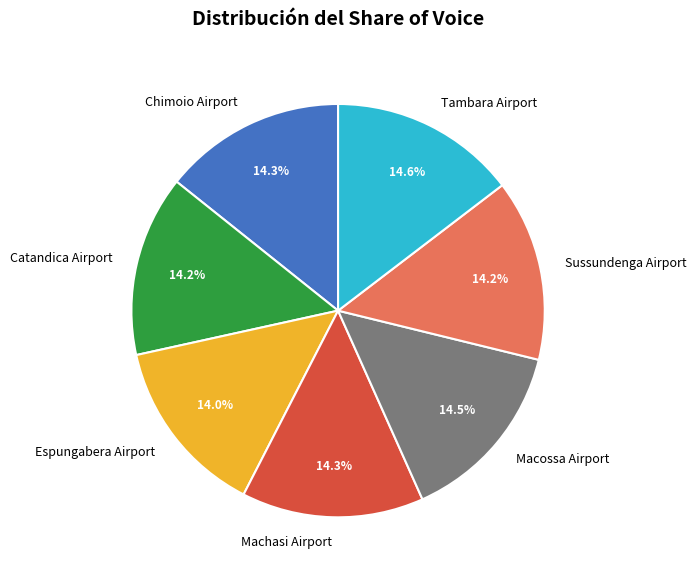

True or false: Chimoio Airport accounts for 14% of the total.

True